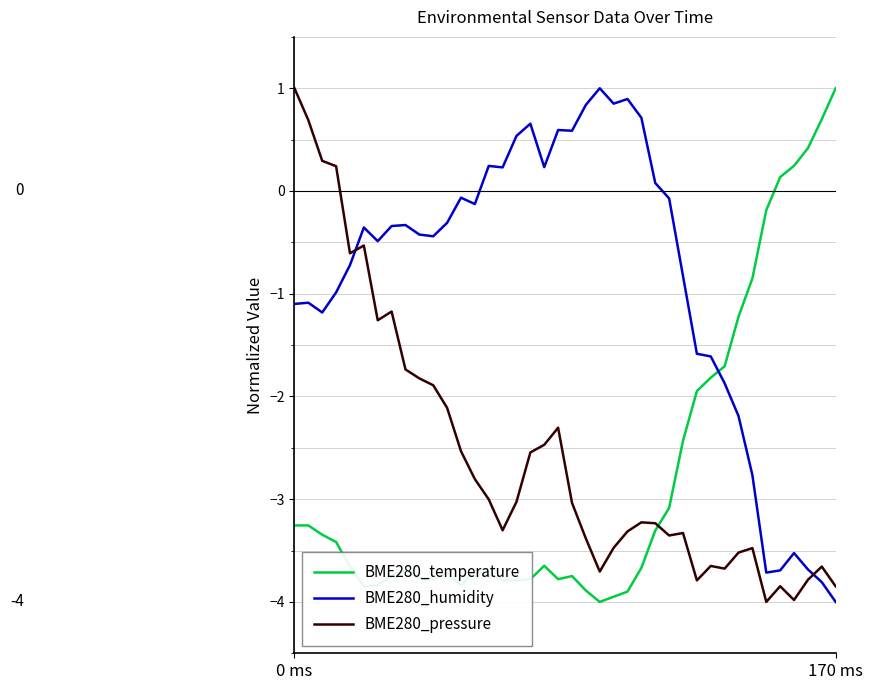

How many intersections are there between BME280_pressure and BME280_humidity?

2